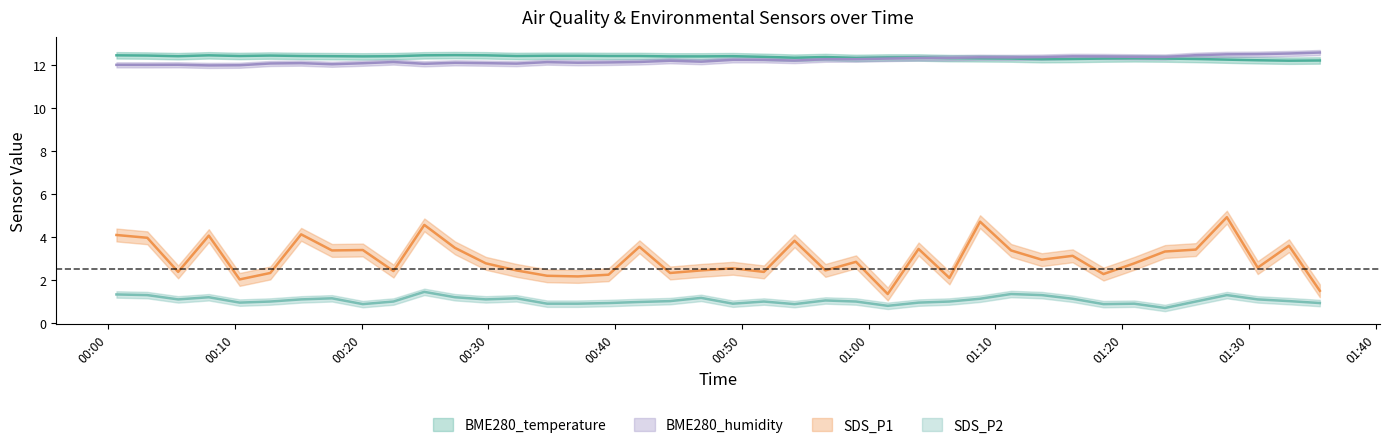

Where is BME280_temperature nearest to the value 12?

2021/05/21 01:33:09